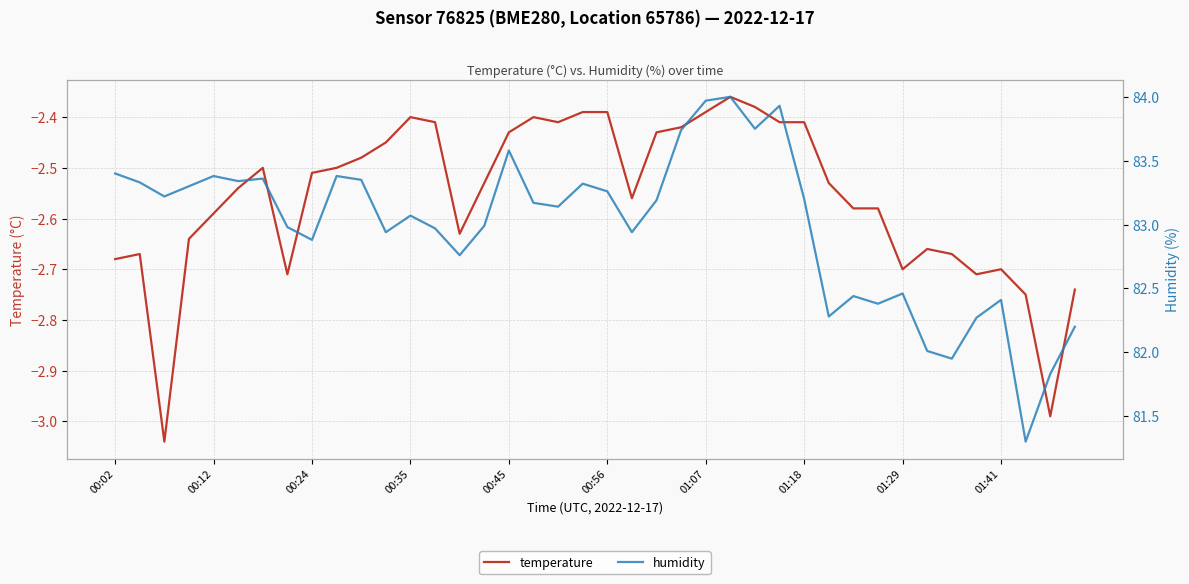

The temperature series shows -2.7 at 39. True or false?

True